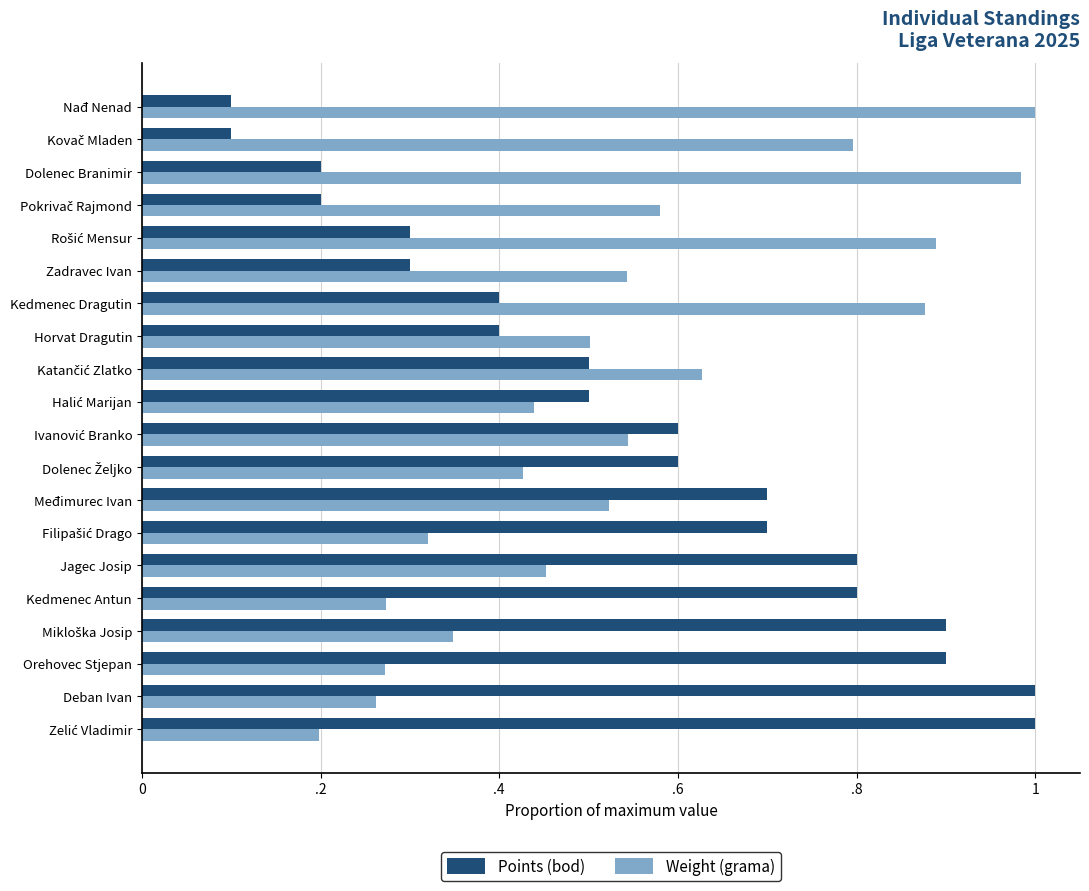

How many bars are there in each group?

2